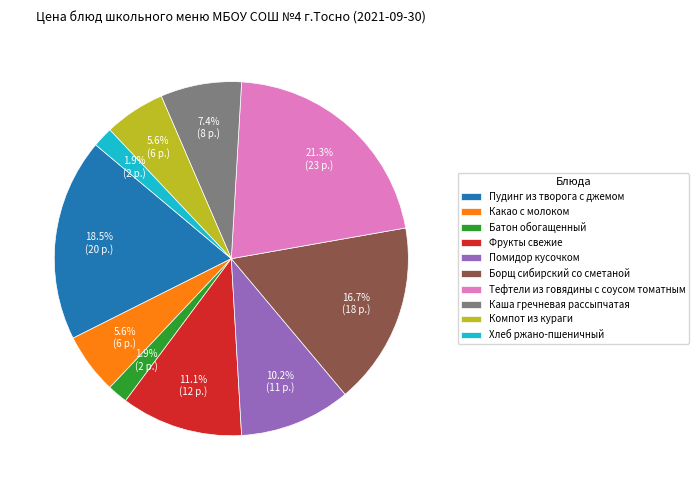

Is it true that Пудинг из творога с джемом is 28% of the pie?

False